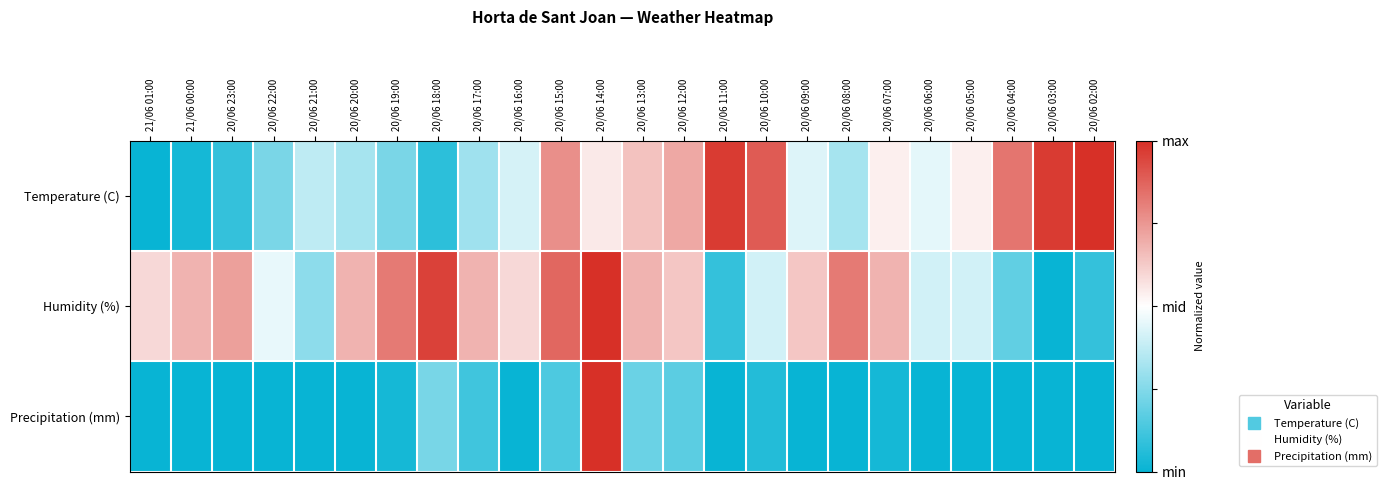

Reading left to right, what are all the values shown in this chart?

Temperature (C): 21/06 01:00=0.0	21/06 00:00=0.0	20/06 23:00=0.1	20/06 22:00=0.2	20/06 21:00=0.4	20/06 20:00=0.3	20/06 19:00=0.2	20/06 18:00=0.1	20/06 17:00=0.3	20/06 16:00=0.4	20/06 15:00=0.8	20/06 14:00=0.6	20/06 13:00=0.6	20/06 12:00=0.7	20/06 11:00=1.0	20/06 10:00=0.9	20/06 09:00=0.4	20/06 08:00=0.3	20/06 07:00=0.5	20/06 06:00=0.4	20/06 05:00=0.5	20/06 04:00=0.8	20/06 03:00=1.0	20/06 02:00=1.0
Humidity (%): 21/06 01:00=0.6	21/06 00:00=0.7	20/06 23:00=0.7	20/06 22:00=0.5	20/06 21:00=0.3	20/06 20:00=0.7	20/06 19:00=0.8	20/06 18:00=1.0	20/06 17:00=0.7	20/06 16:00=0.6	20/06 15:00=0.9	20/06 14:00=1.0	20/06 13:00=0.7	20/06 12:00=0.6	20/06 11:00=0.1	20/06 10:00=0.4	20/06 09:00=0.6	20/06 08:00=0.8	20/06 07:00=0.7	20/06 06:00=0.4	20/06 05:00=0.4	20/06 04:00=0.2	20/06 03:00=0.0	20/06 02:00=0.1
Precipitation (mm): 21/06 01:00=0.0	21/06 00:00=0.0	20/06 23:00=0.0	20/06 22:00=0.0	20/06 21:00=0.0	20/06 20:00=0.0	20/06 19:00=0.0	20/06 18:00=0.2	20/06 17:00=0.1	20/06 16:00=0.0	20/06 15:00=0.1	20/06 14:00=1.0	20/06 13:00=0.2	20/06 12:00=0.2	20/06 11:00=0.0	20/06 10:00=0.1	20/06 09:00=0.0	20/06 08:00=0.0	20/06 07:00=0.0	20/06 06:00=0.0	20/06 05:00=0.0	20/06 04:00=0.0	20/06 03:00=0.0	20/06 02:00=0.0